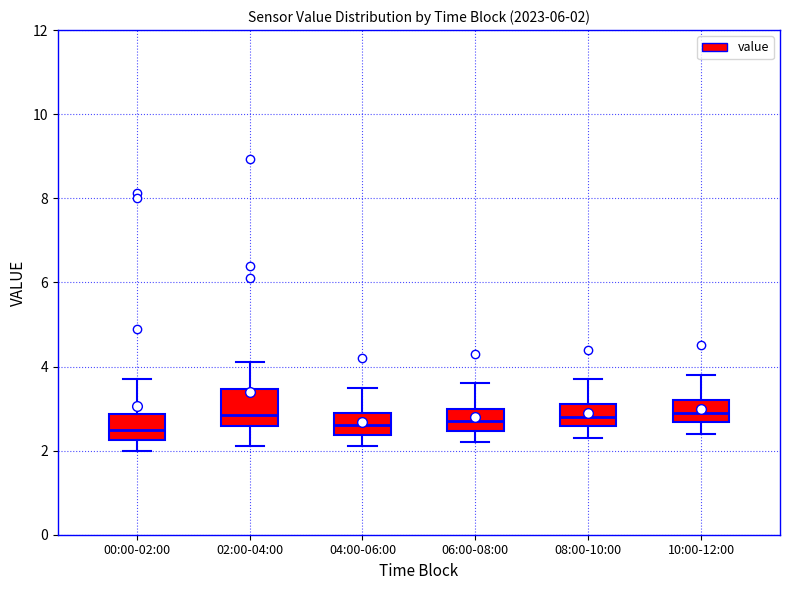

Comparing the boxes themselves (not the whiskers), which one is the tallest?

02:00-04:00